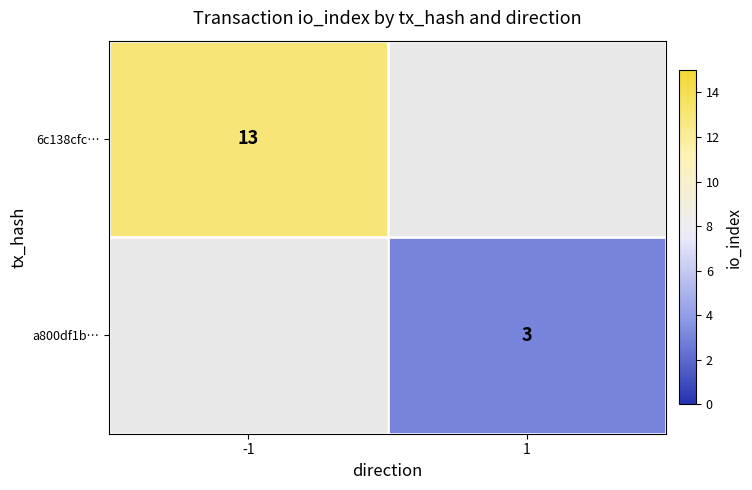

The a800df1b… series shows 1 at 1. True or false?

False